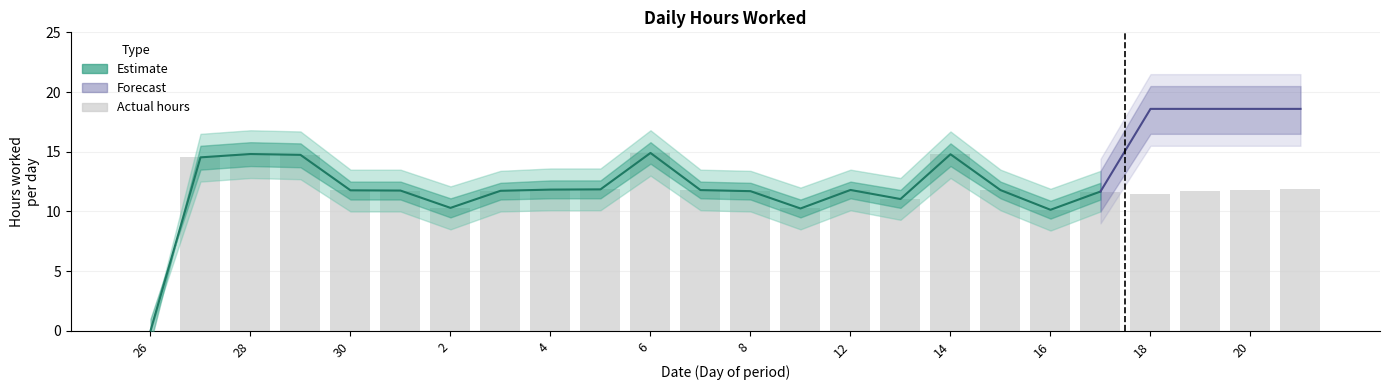

Reading left to right, what are all the values shown in this chart?

Low: 0.0	14.5	14.8	14.7	11.8	11.8	10.3	11.7	11.8	11.8	14.9	11.8	11.7	10.2	11.8	11.0	14.8	11.8	10.1	11.7	11.4	11.7	11.8	11.9
Low_upper: 0.0	16.5	16.8	16.7	13.5	13.5	12.1	13.4	13.6	13.6	16.8	13.5	13.4	12.0	13.5	12.8	16.7	13.5	11.9	13.4	13.2	13.5	13.5	13.7
Low_lower: 0.0	12.5	12.8	12.7	10.0	10.0	8.5	10.0	10.1	10.1	13.0	10.1	10.0	8.5	10.1	9.3	12.8	10.1	8.4	10.0	9.7	10.0	10.1	10.2
Forecast: 0.0	0.0	0.0	0.0	0.0	0.0	0.0	0.0	0.0	0.0	0.0	0.0	0.0	0.0	0.0	0.0	0.0	0.0	0.0	0.0	18.6	18.6	18.6	18.6
Forecast_upper: 0.0	0.0	0.0	0.0	0.0	0.0	0.0	0.0	0.0	0.0	0.0	0.0	0.0	0.0	0.0	0.0	0.0	0.0	0.0	0.0	20.5	20.5	20.5	20.5
Forecast_lower: 0.0	0.0	0.0	0.0	0.0	0.0	0.0	0.0	0.0	0.0	0.0	0.0	0.0	0.0	0.0	0.0	0.0	0.0	0.0	0.0	16.5	16.5	16.5	16.5